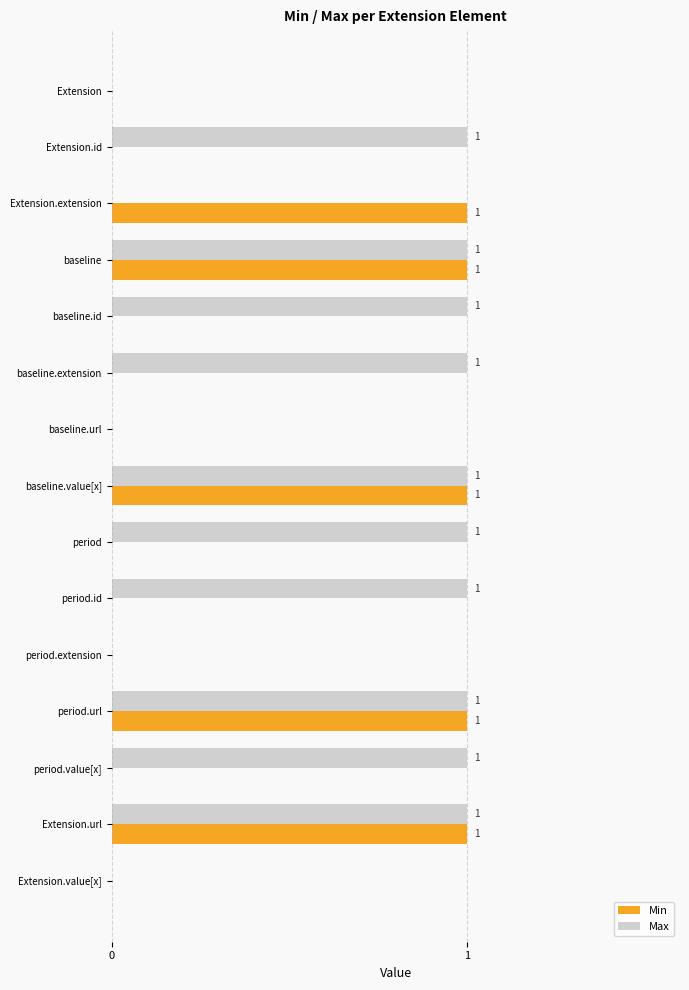

The Max series shows 1 at baseline. True or false?

True